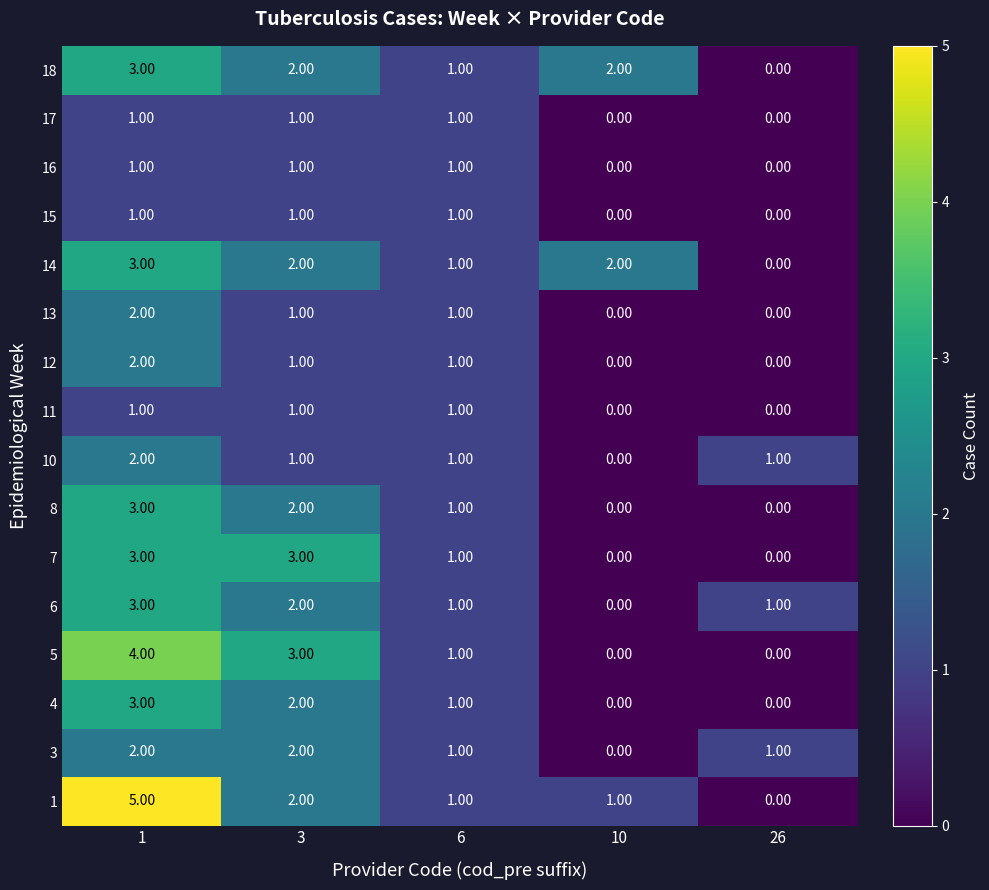

What is the sum of all 5 values?

8